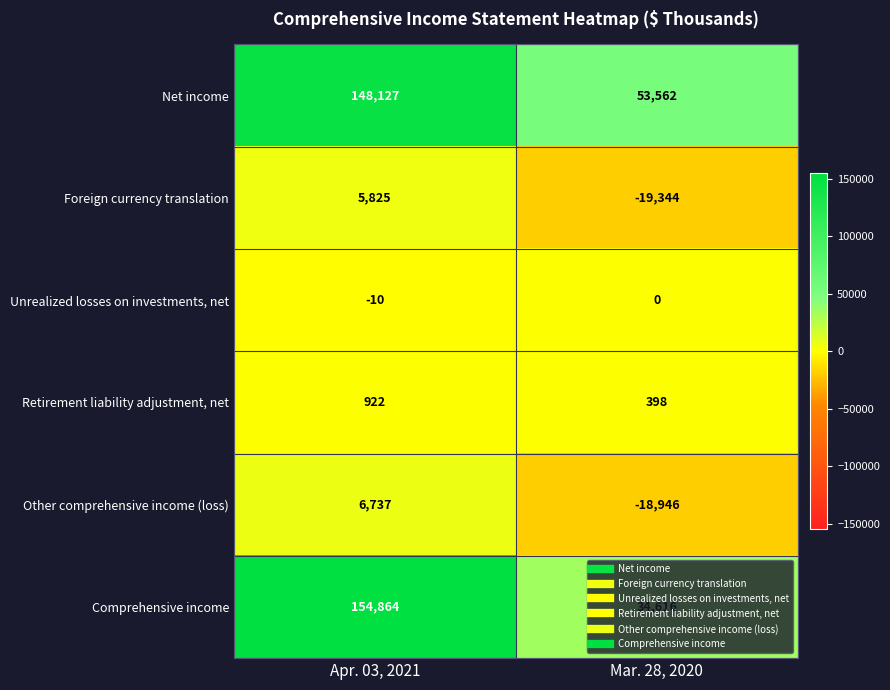

What is the sum of all Comprehensive income values?

189480